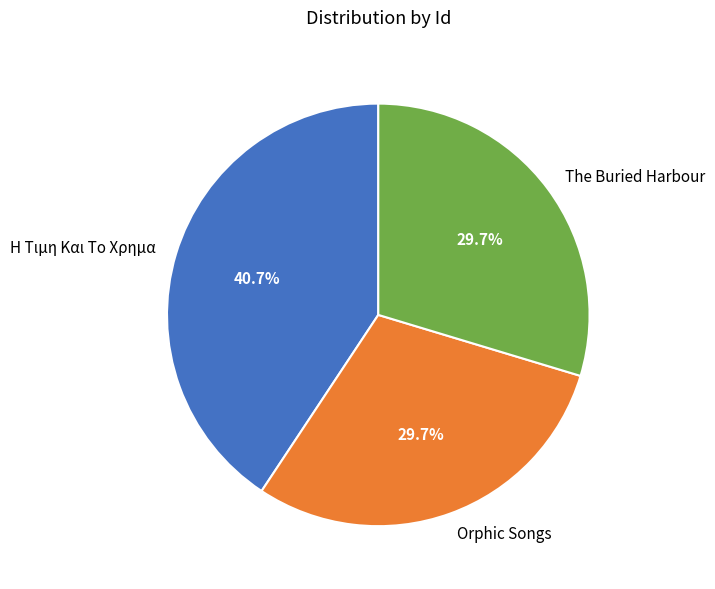

Which slice is the largest?

Η Τιμη Και Το Χρημα